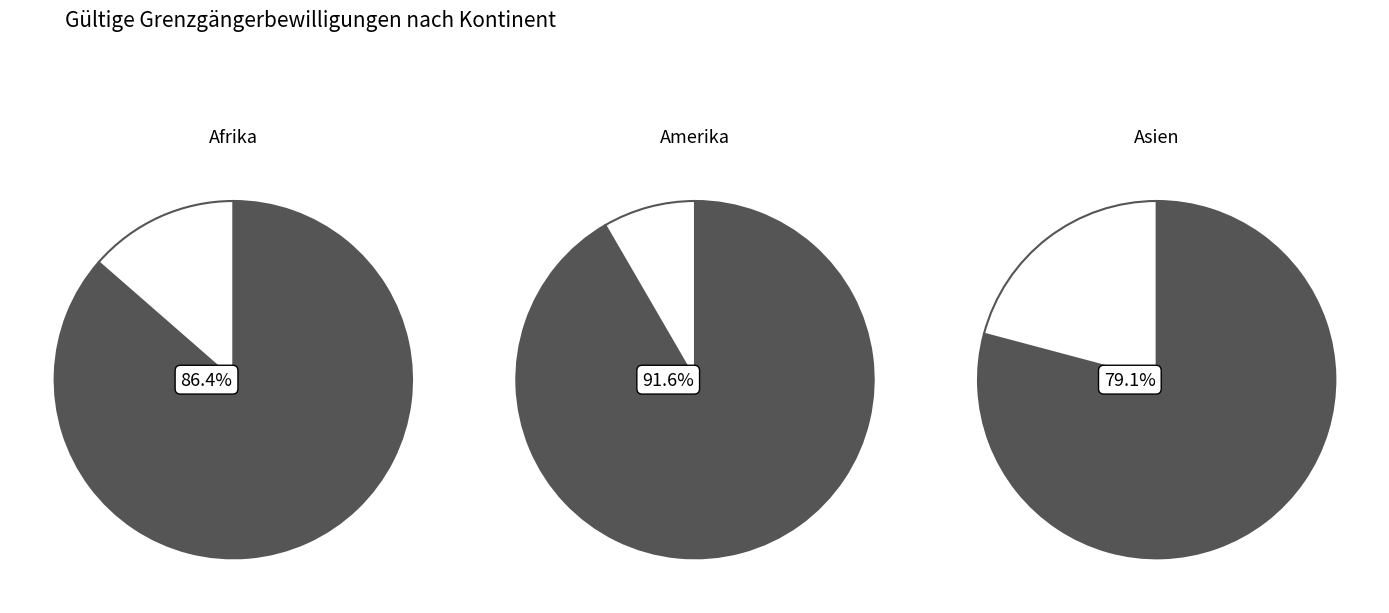

Which slice is the smallest?

< 12 Monate